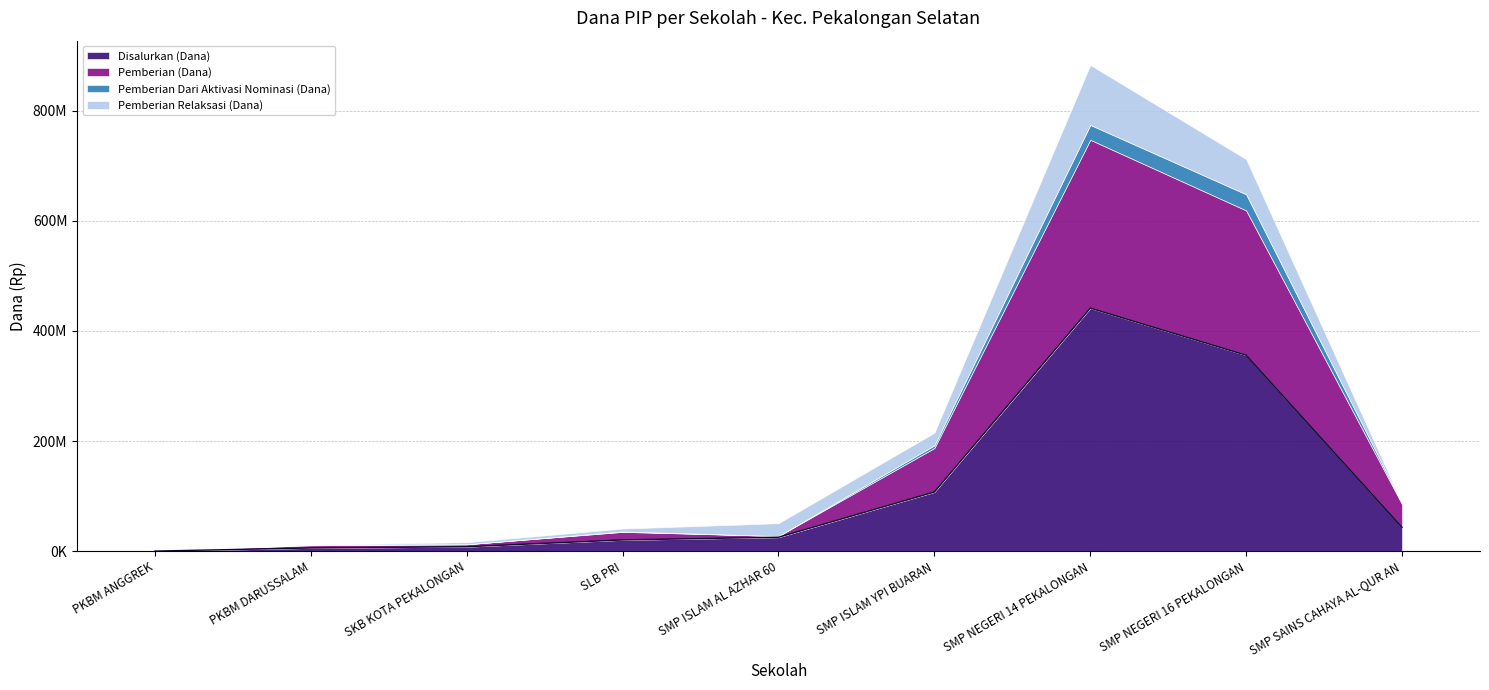

What is the total value across all series at SMP ISLAM AL AZHAR 60?

51000000